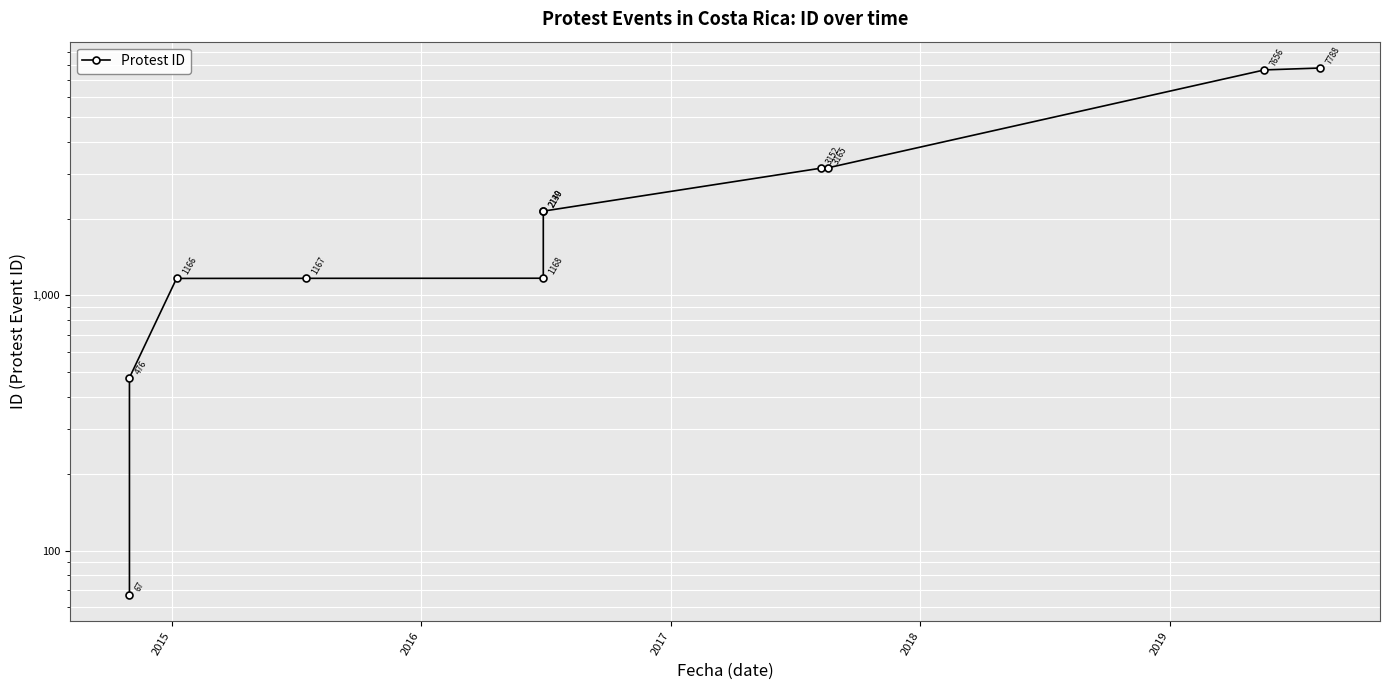

Reading left to right, extract all data points from this chart.

67	476	1166	1167	1168	2139	2140	3152	3165	7656	7788